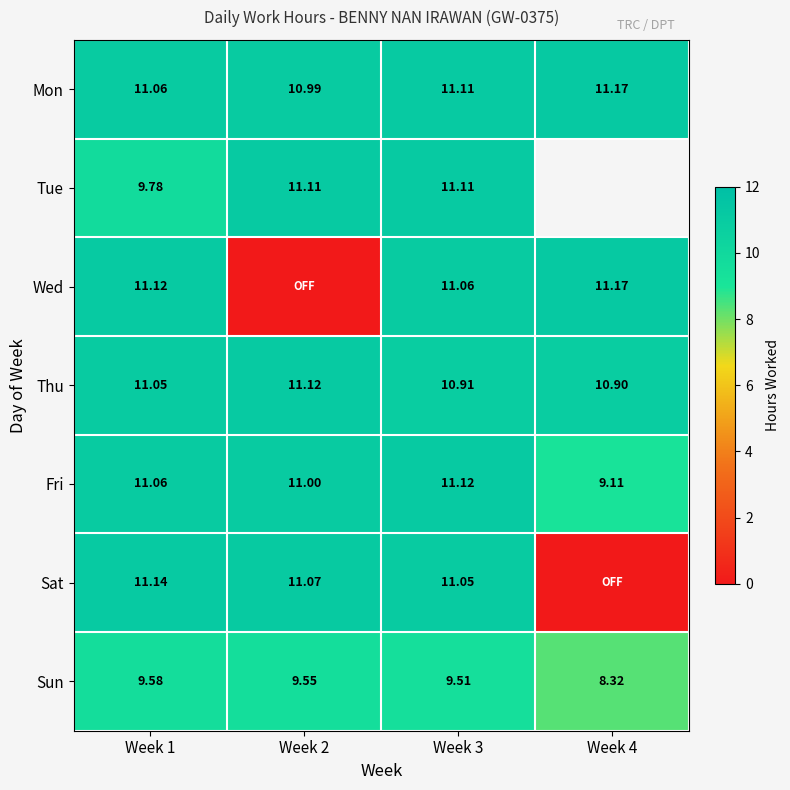

Count the Thu values in the range 10 to 11.

2